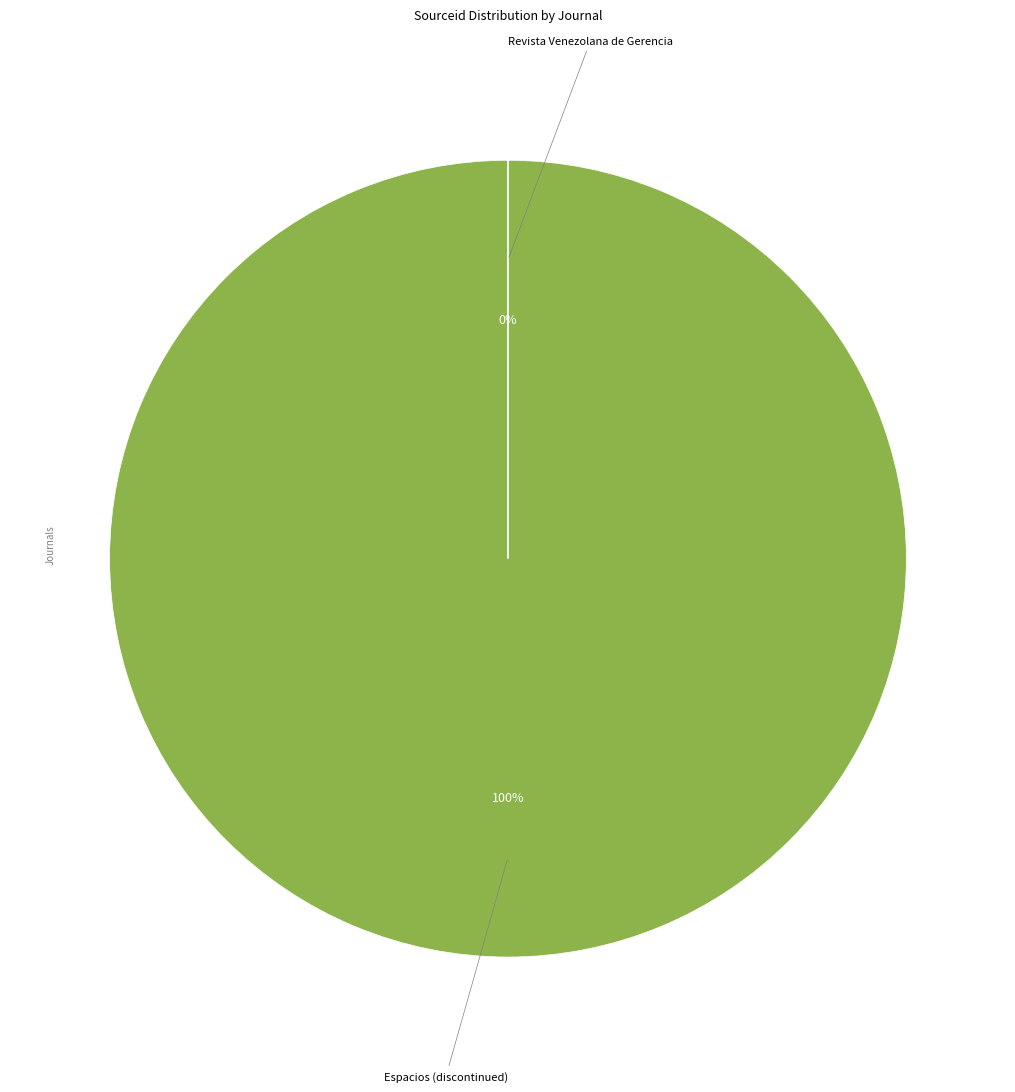

What is the majority slice?

Espacios (discontinued)